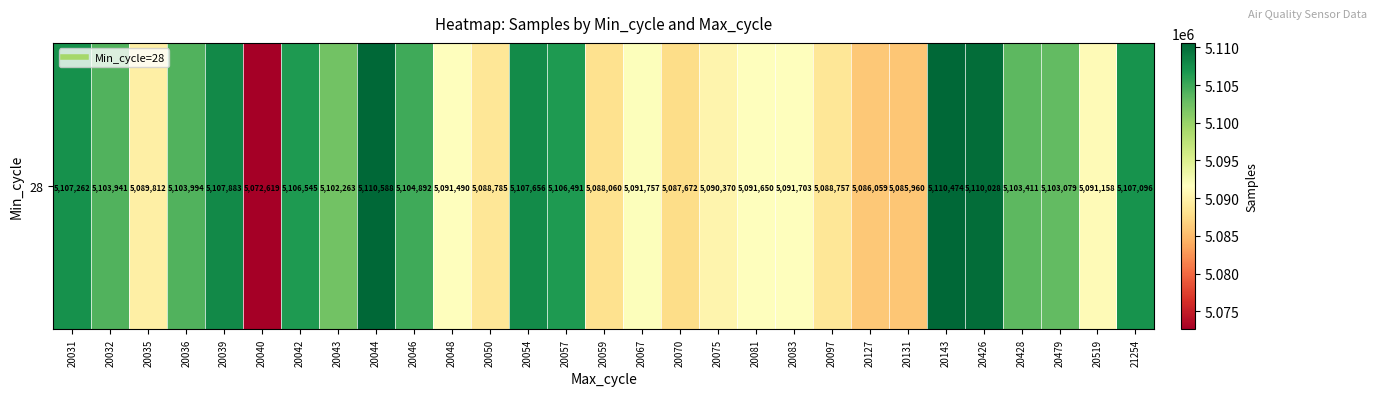

List the labels in order of value, smallest first.

20040, 20131, 20127, 20070, 20059, 20097, 20050, 20035, 20075, 20519, 20048, 20081, 20083, 20067, 20043, 20479, 20428, 20032, 20036, 20046, 20057, 20042, 21254, 20031, 20054, 20039, 20426, 20143, 20044